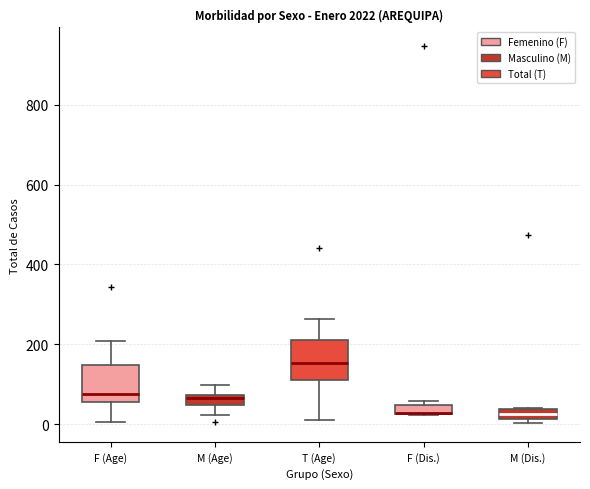

Which box's median line is the highest?

T (Age)